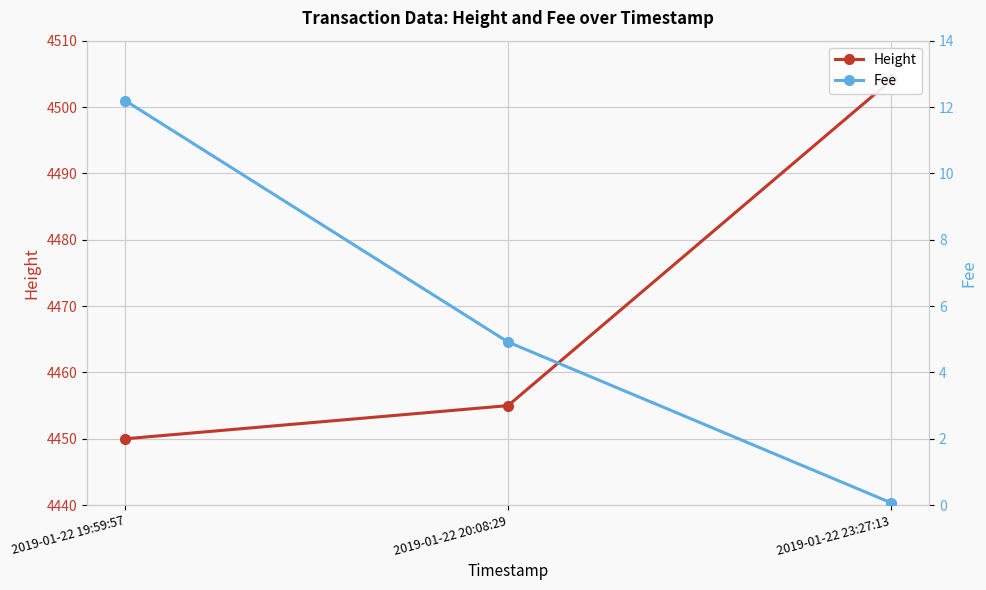

Is this an area chart (filled region under the line)?

No